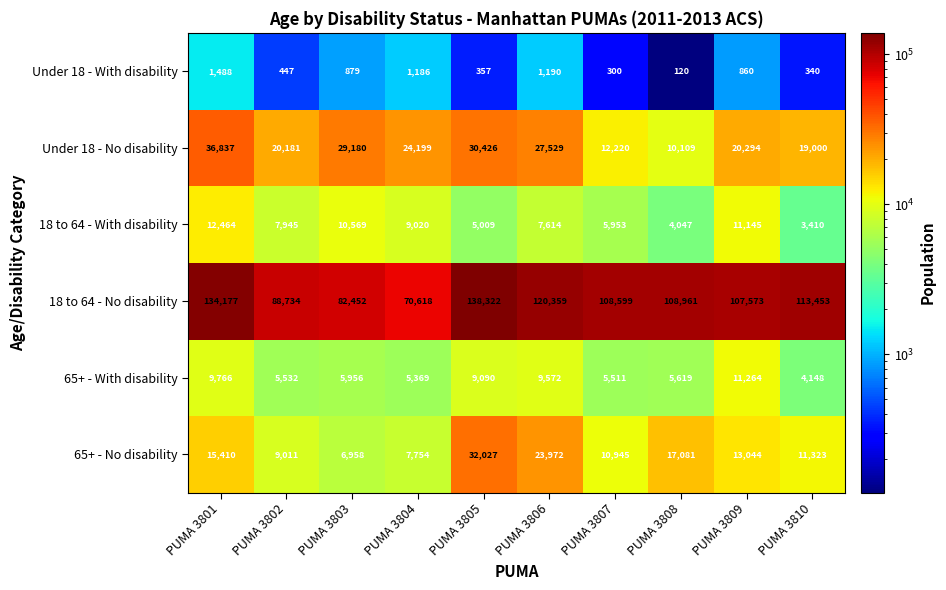

At which category does the chart reach its minimum across all series?

PUMA 3808